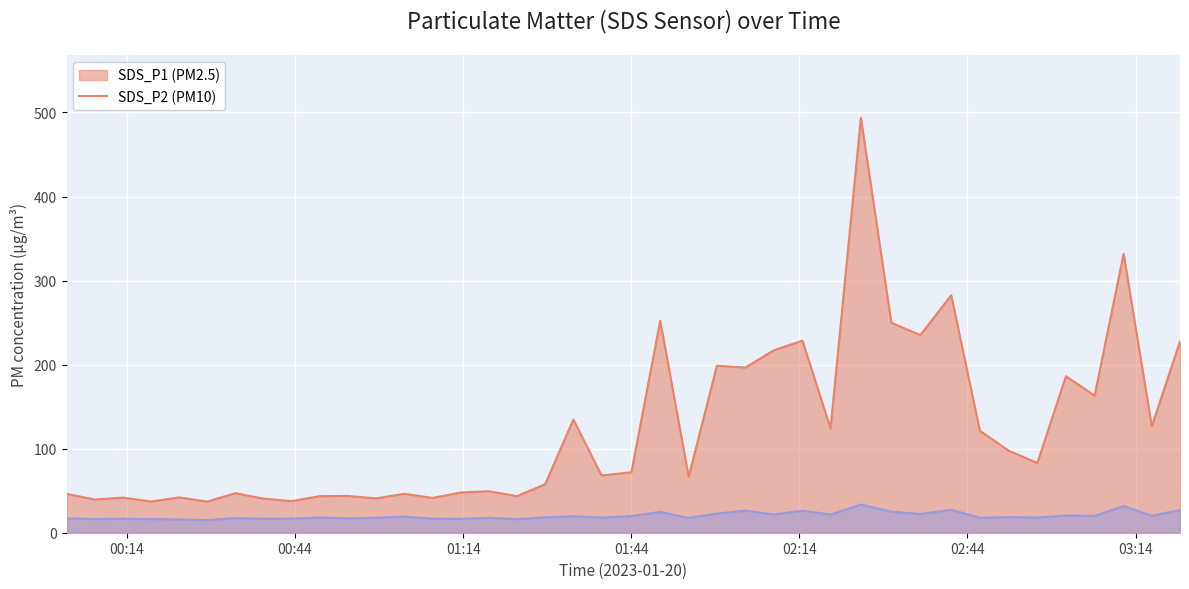

What is the label of the 33rd point from the left?

2023/01/20 02:46:13